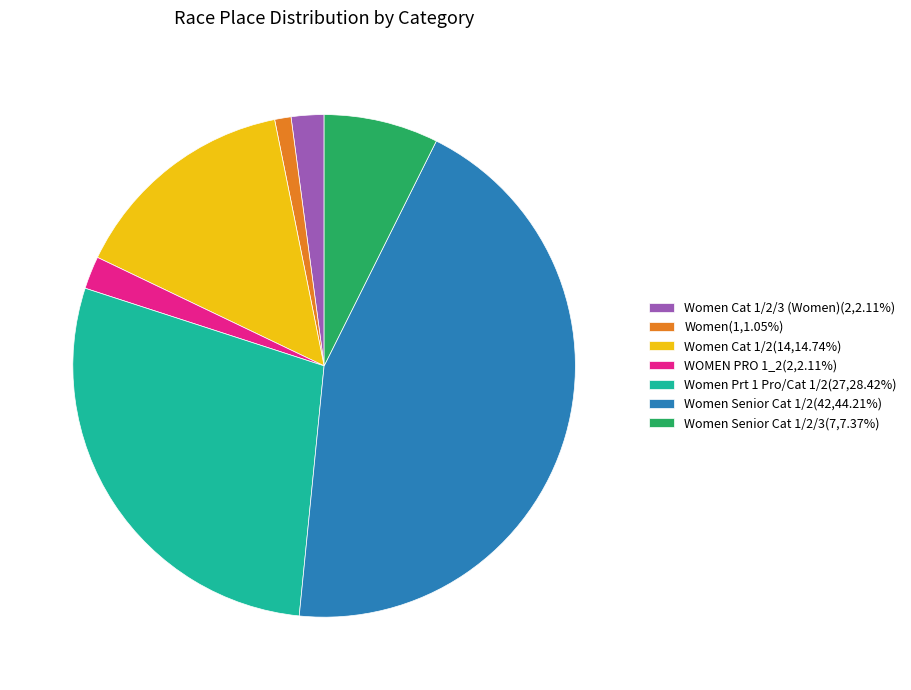

Approximately how many times larger is the value at Women Prt 1 Pro/Cat 1/2(27,28.42%) compared to Women Cat 1/2/3 (Women)(2,2.11%)?

13.5